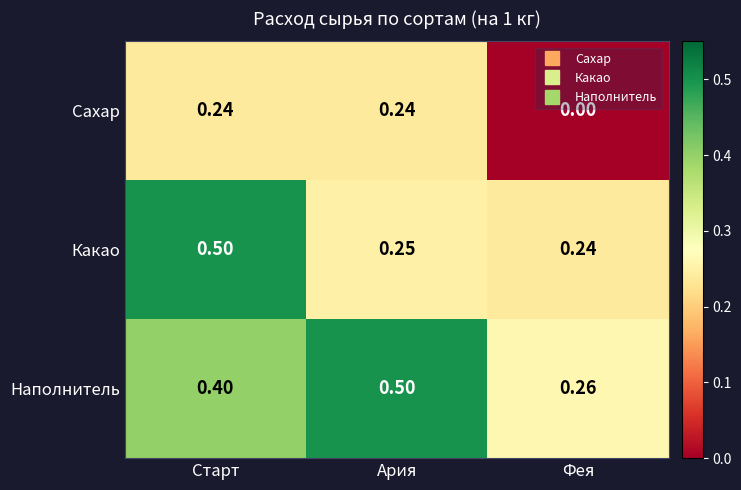

What is the maximum value shown in the chart?

0.5